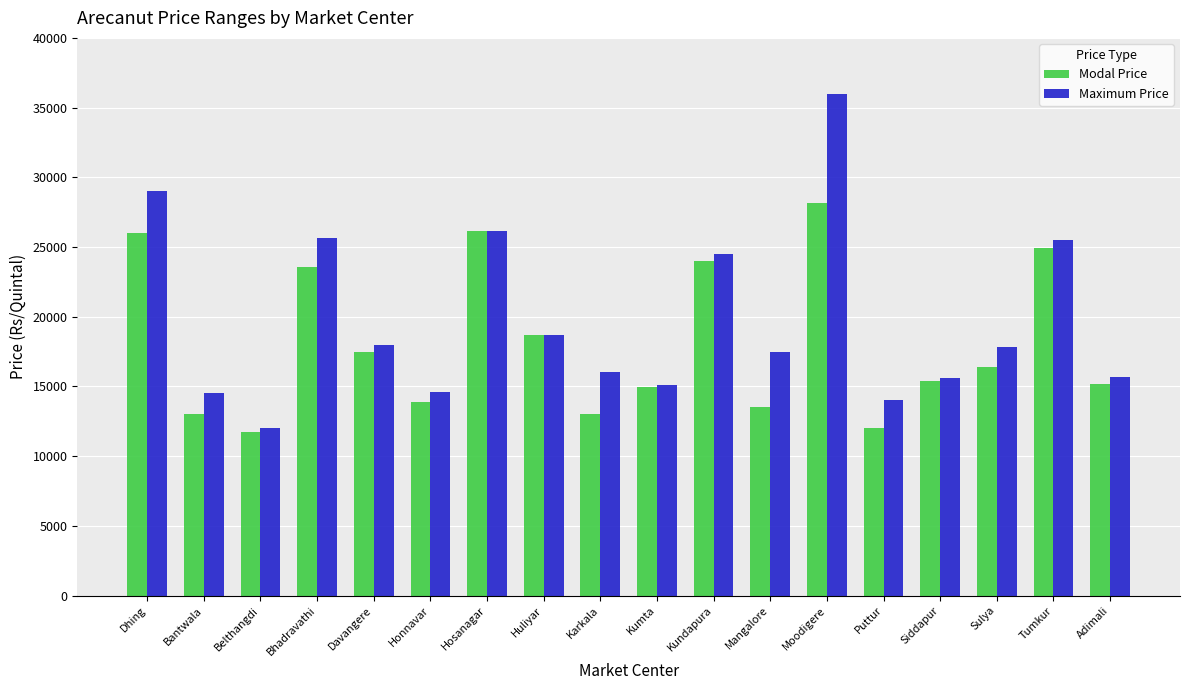

At which label does Modal Price first exceed 16400?

Dhing